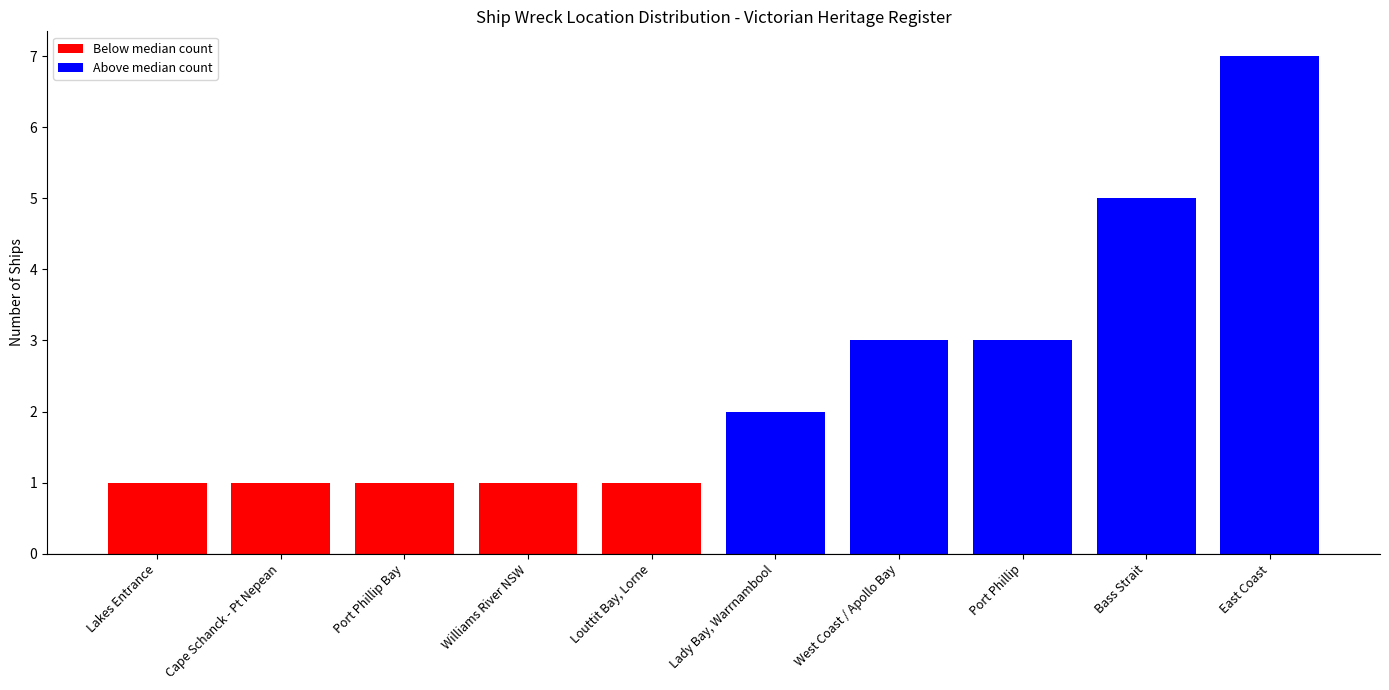

Are the bars grouped side by side (vs. stacked)?

No